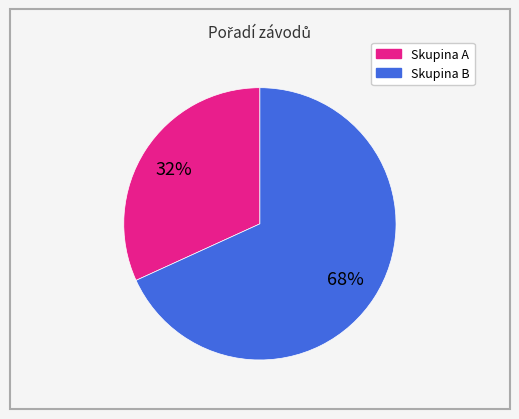

Is there any slice that represents more than half of the pie?

Yes